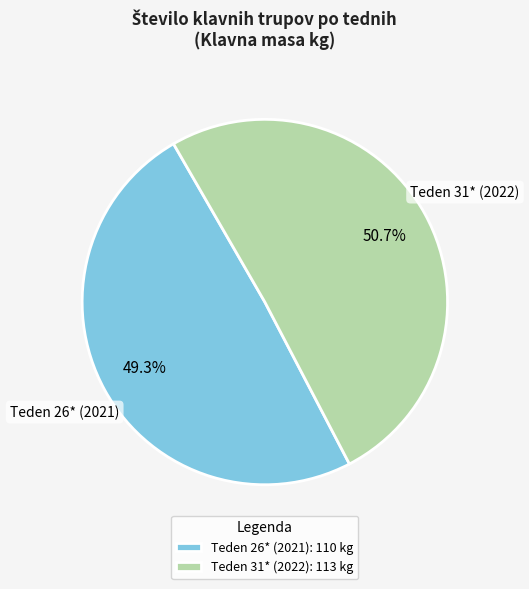

To the nearest percent, what is the difference between the Teden 31* (2022) and Teden 26* (2021) slice percentages?

1%